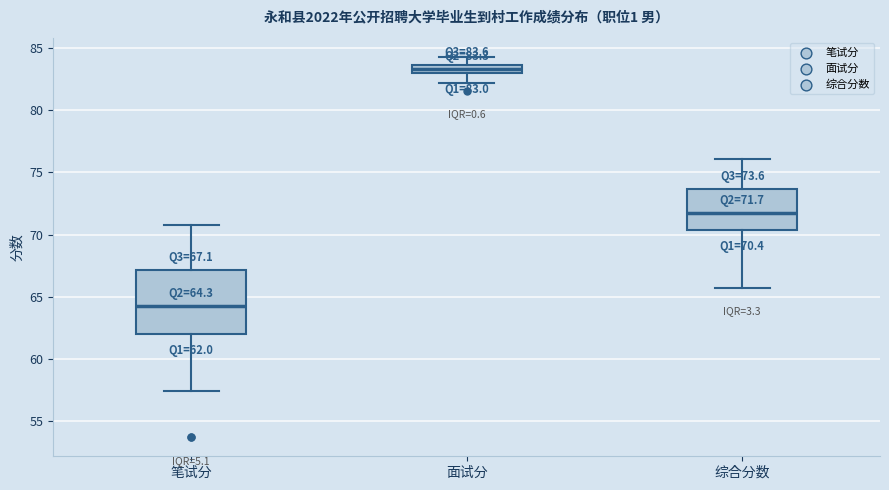

Which box is the tallest, from its lower edge to its upper edge?

笔试分